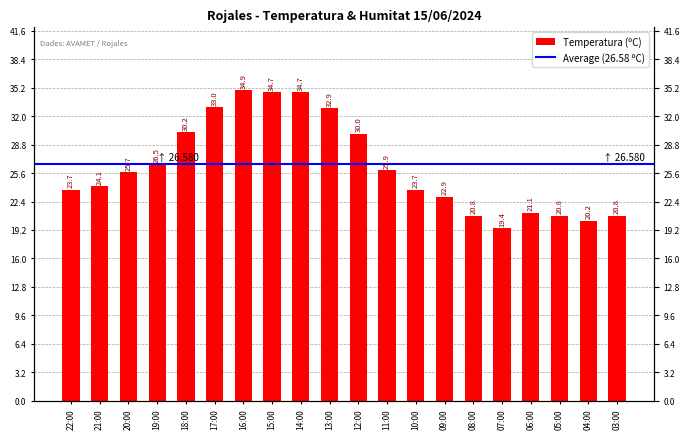

What is the difference between the second highest and second lowest values?

14.5